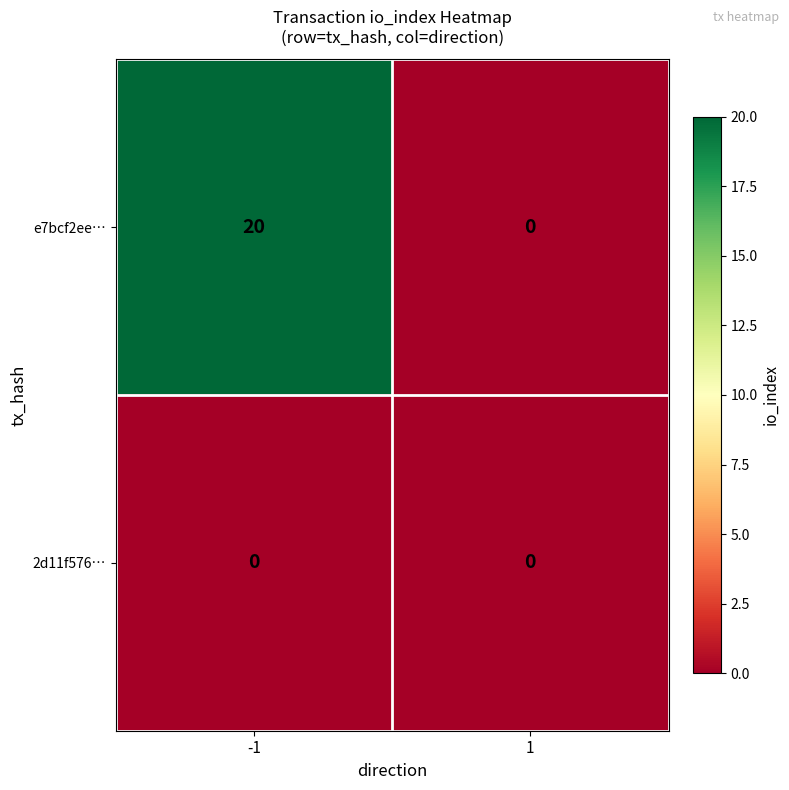

What value does the e7bcf2ee… series have at -1, to the nearest 5?

20